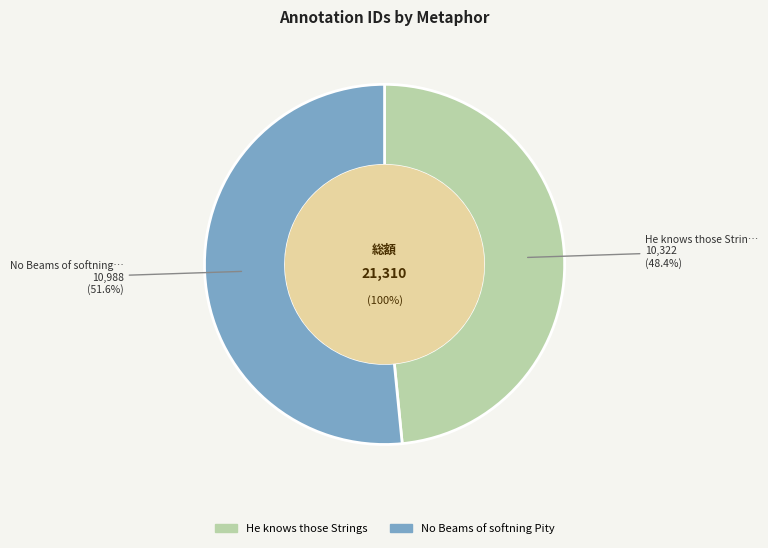

How many segments does this pie chart have?

2